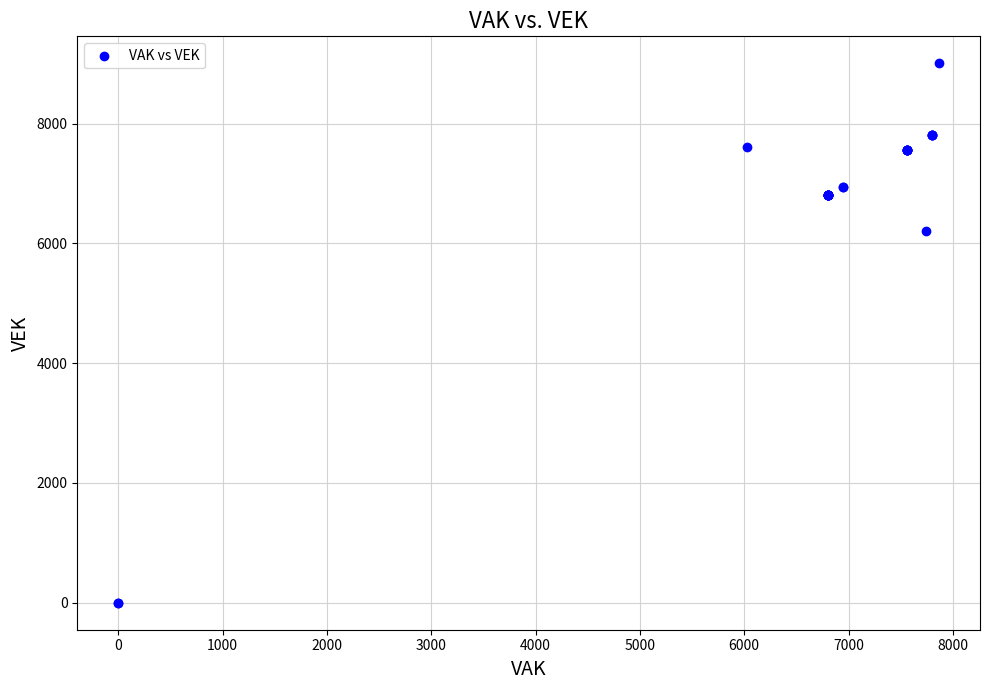

What Y value in the scatter plot is closest to 4504?

6204